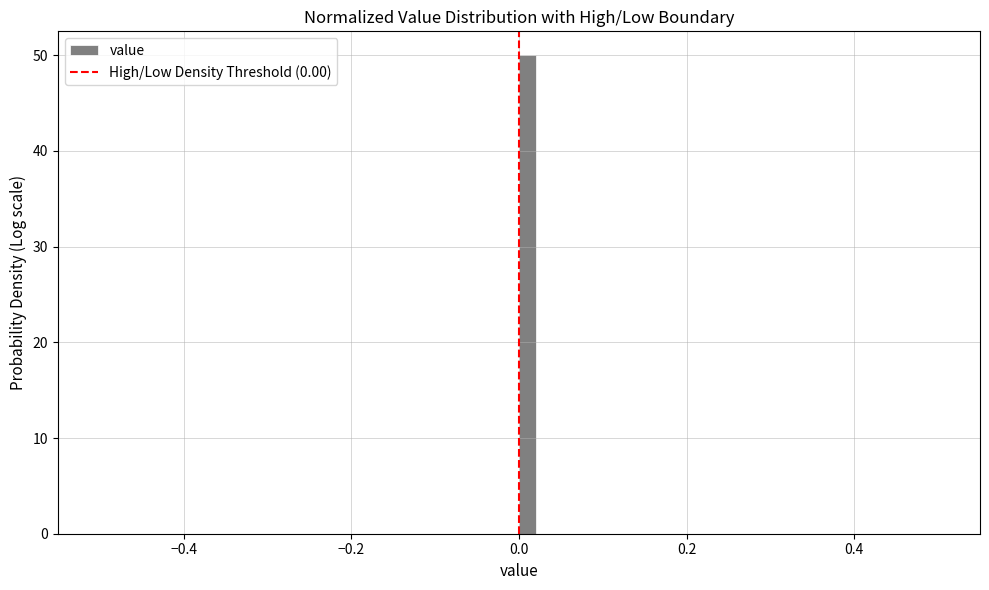

Read against the x-axis, roughly where is the centre of the tallest bar?

0.02